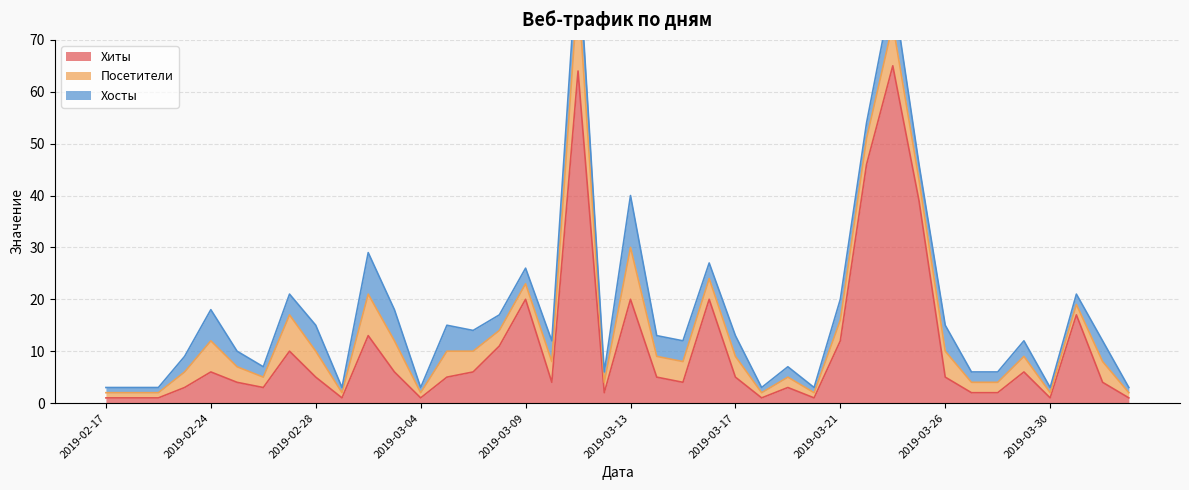

True or false: Хиты and Хосты intersect in this chart.

False